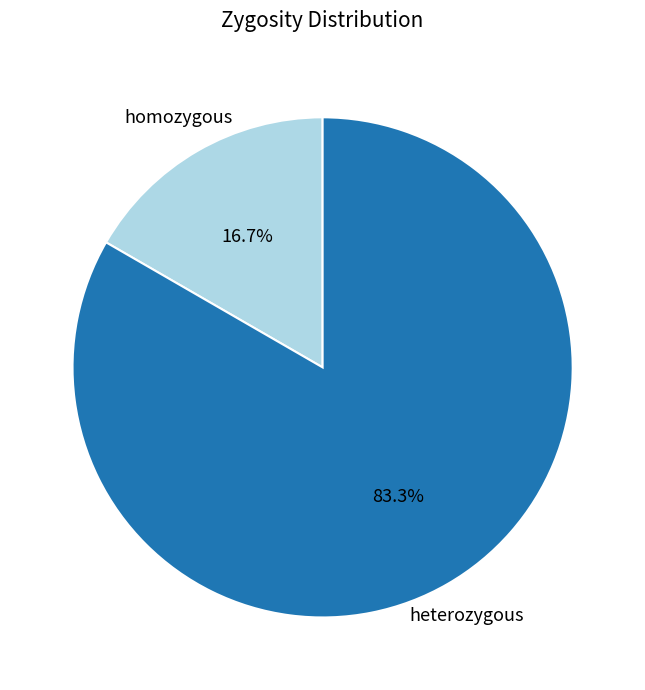

Is there any slice that represents more than half of the pie?

Yes